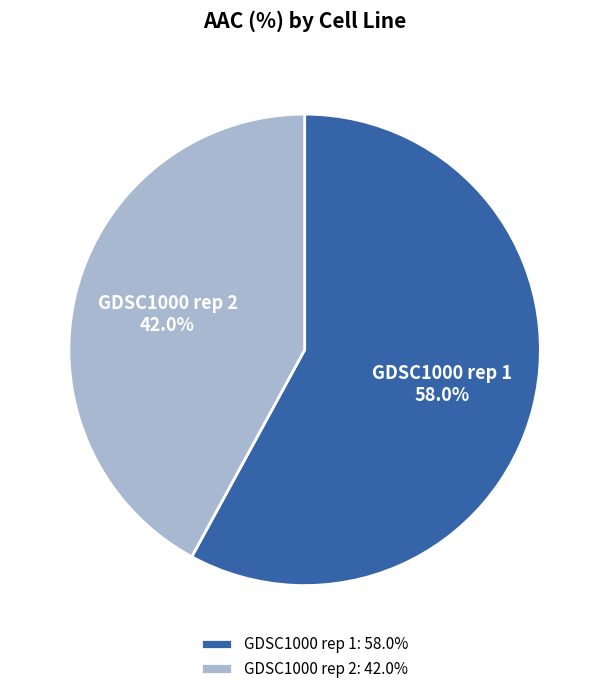

Rank the categories by value from highest to lowest.

GDSC1000 rep 1, GDSC1000 rep 2